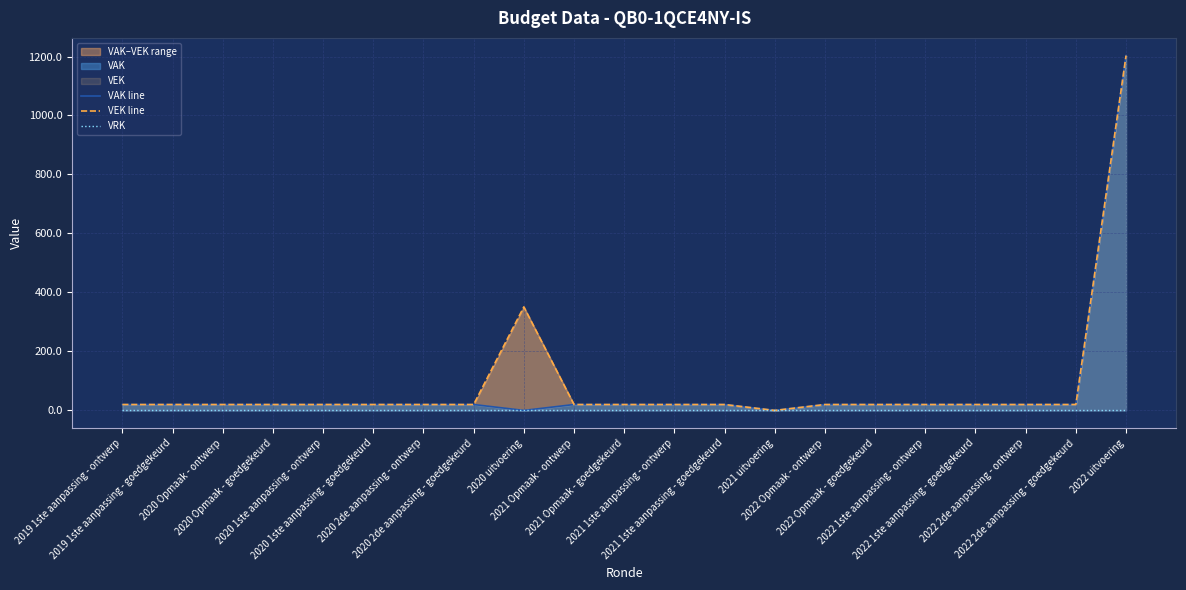

How many categories are shown in the chart?

21